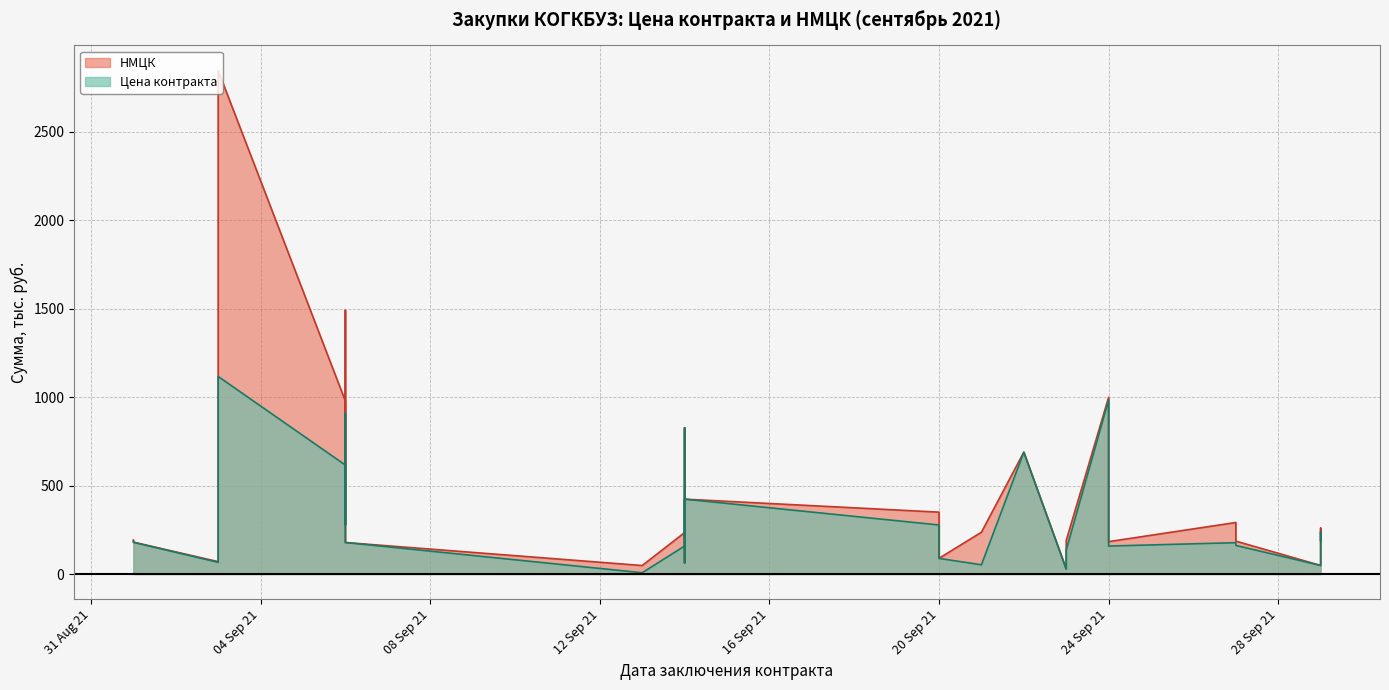

At which category does НМЦК reach its first local peak?

2021-09-03